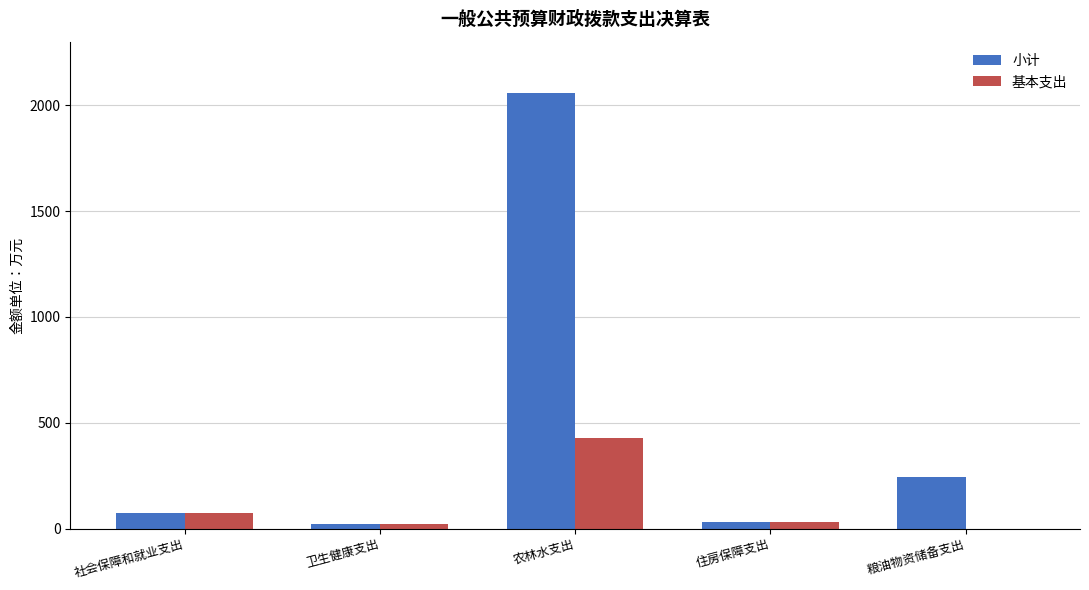

Which series changed the most between 卫生健康支出 and 农林水支出?

小计